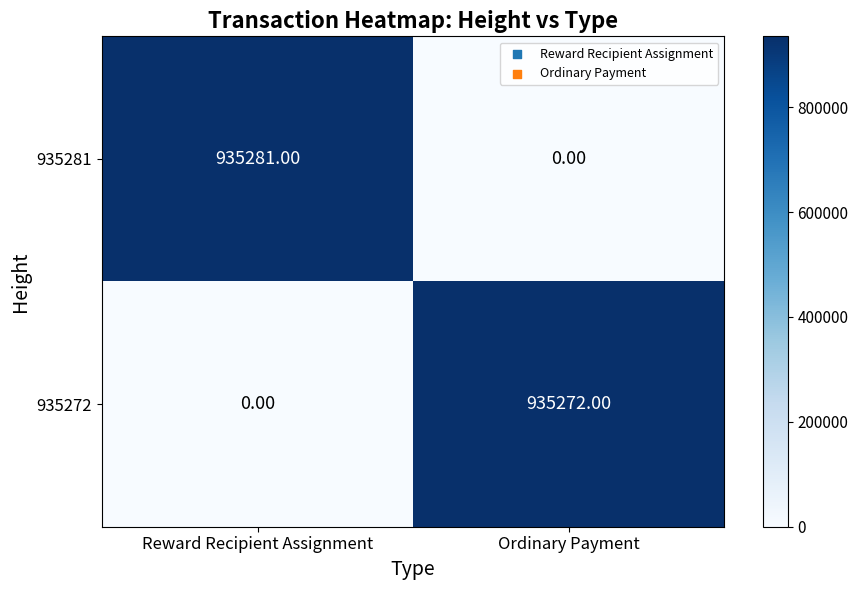

Which series changed the most between Reward Recipient Assignment and Ordinary Payment?

935281